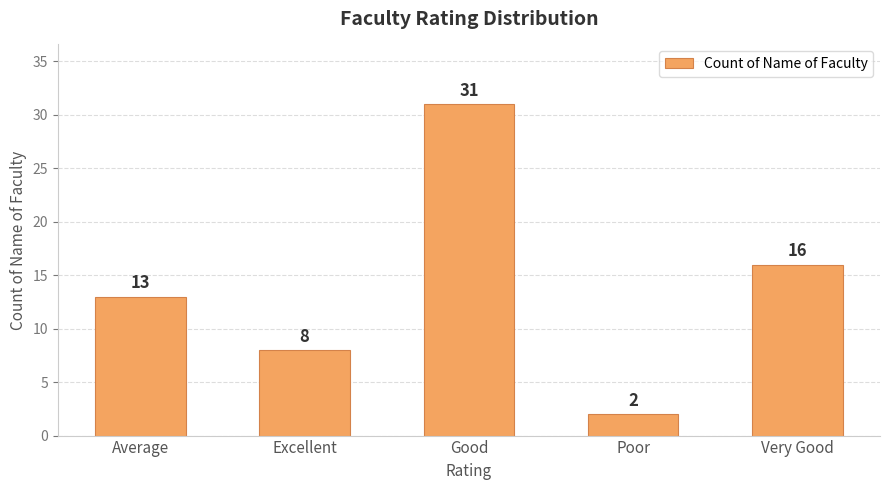

What is the difference between the values at Poor and Very Good?

14